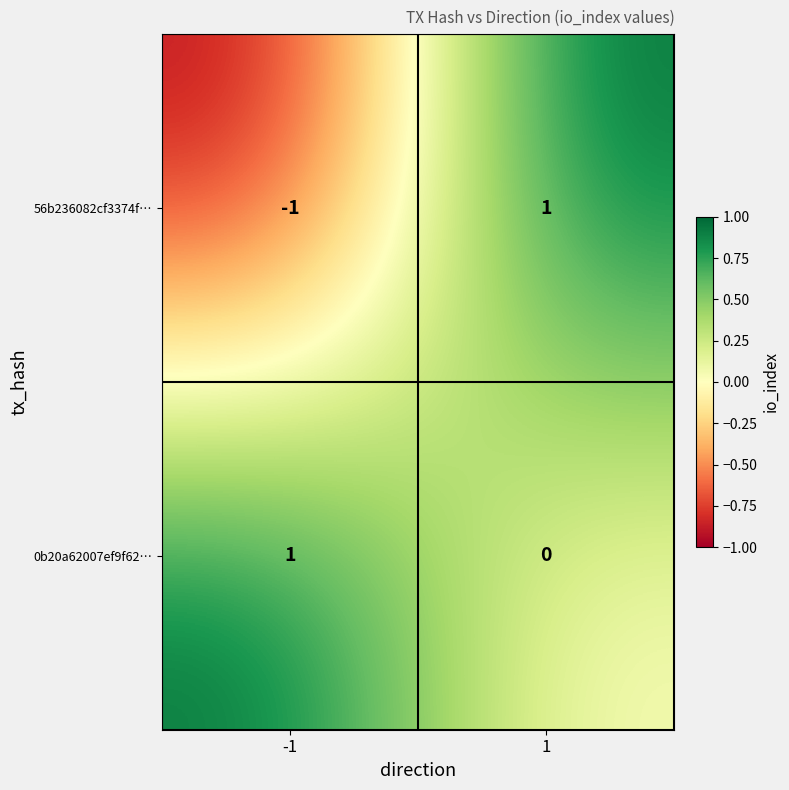

Which series changed the most between -1 and 1?

56b236082cf3374f…